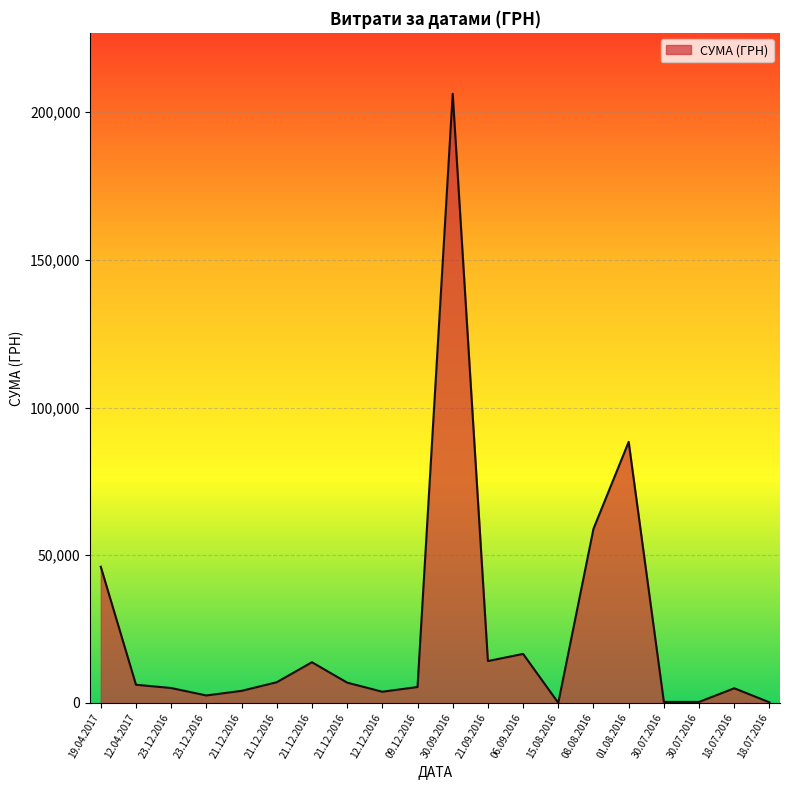

How many categories are shown in the chart?

20